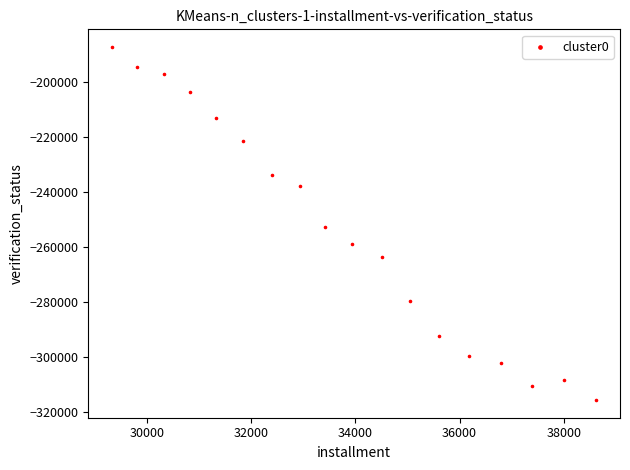

What Y value in the scatter plot is closest to -251535?

-252967.2